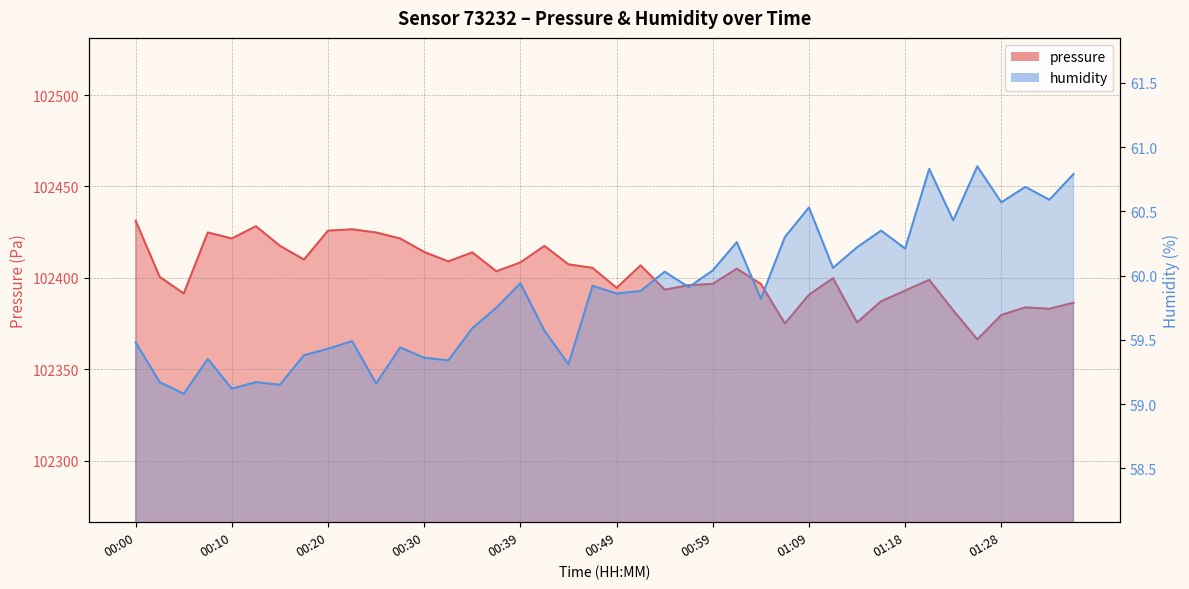

Reading right to left, extract all data points from this chart.

pressure: 01:35=102386.4	01:33=102383.0	01:31=102383.8	01:28=102379.7	01:26=102366.3	01:23=102382.2	01:21=102398.9	01:18=102393.0	01:16=102387.2	01:14=102375.6	01:11=102399.8	01:09=102390.7	01:06=102375.0	01:04=102396.6	01:01=102405.0	00:59=102396.7	00:56=102395.9	00:54=102393.5	00:52=102406.8	00:49=102394.5	00:47=102405.4	00:44=102407.3	00:42=102417.4	00:39=102408.4	00:37=102403.6	00:34=102413.9	00:32=102409.0	00:30=102414.1	00:27=102421.5	00:25=102424.8	00:22=102426.5	00:20=102425.8	00:17=102410.0	00:15=102417.5	00:12=102428.2	00:10=102421.5	00:08=102424.8	00:05=102391.4	00:03=102400.5	00:00=102431.2
humidity: 01:35=60.8	01:33=60.6	01:31=60.7	01:28=60.6	01:26=60.9	01:23=60.4	01:21=60.8	01:18=60.2	01:16=60.4	01:14=60.2	01:11=60.1	01:09=60.5	01:06=60.3	01:04=59.8	01:01=60.3	00:59=60.0	00:56=59.9	00:54=60.0	00:52=59.9	00:49=59.9	00:47=59.9	00:44=59.3	00:42=59.6	00:39=59.9	00:37=59.8	00:34=59.6	00:32=59.3	00:30=59.4	00:27=59.4	00:25=59.2	00:22=59.5	00:20=59.4	00:17=59.4	00:15=59.1	00:12=59.2	00:10=59.1	00:08=59.4	00:05=59.1	00:03=59.2	00:00=59.5